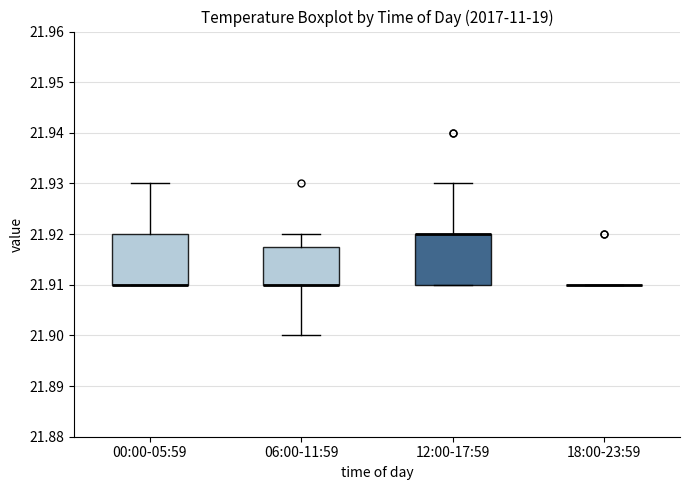

Reading left to right, read every box against the y-axis: the position of its median line, the range the box covers, and the ends of its whiskers. The values are not printed on the chart, so give them approximately, as read against the axis.

00:00-05:59: median 21.910 (drawn on the box's lower edge), box 21.910 to 21.920, whiskers 21.910 to 21.930
06:00-11:59: median 21.910 (drawn on the box's lower edge), box 21.910 to 21.918, whiskers 21.900 to 21.920
12:00-17:59: median 21.920 (drawn on the box's upper edge), box 21.910 to 21.920, whiskers 21.910 to 21.930
18:00-23:59: box collapsed to a line at 21.910, whiskers 21.910 to 21.910